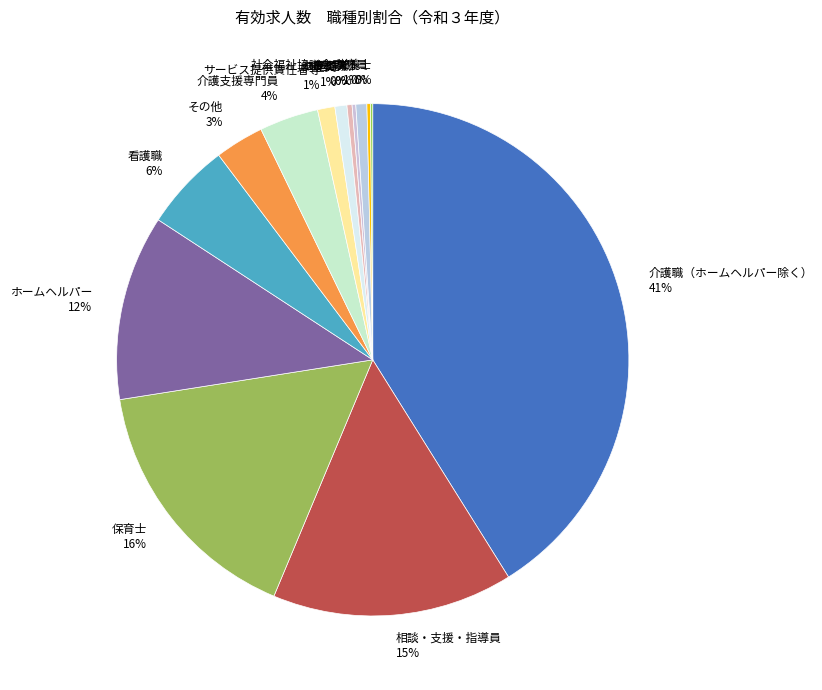

To the nearest percent, what portion does ホームヘルパー represent?

12%